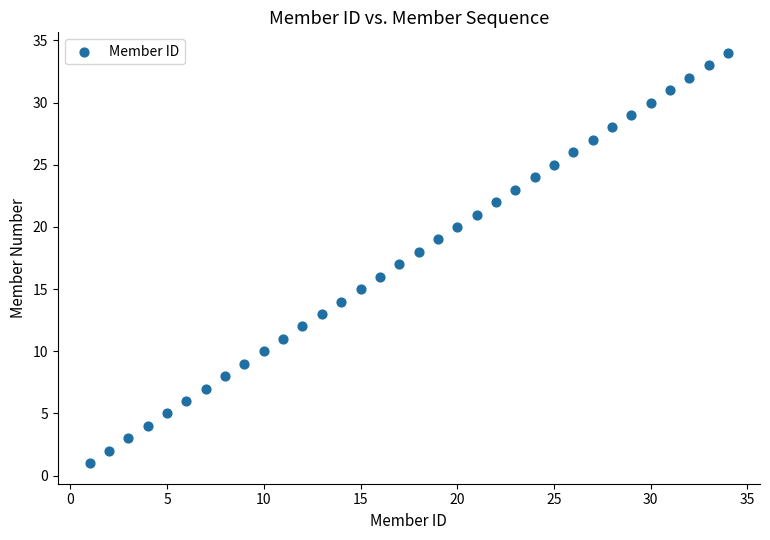

What is the range of Y values (max minus min)?

33